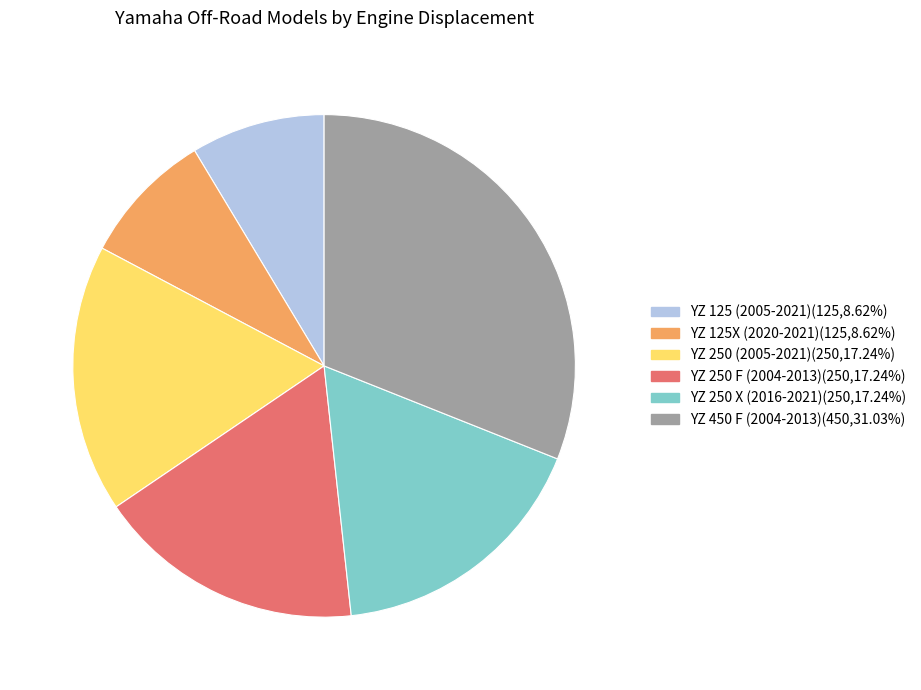

Count the number of slices in the pie.

6